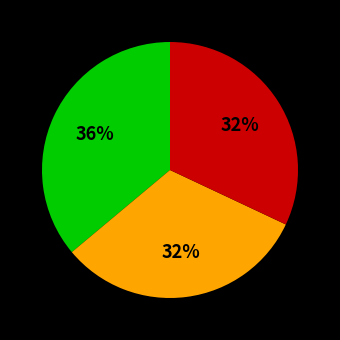

Is there any slice that represents more than half of the pie?

No